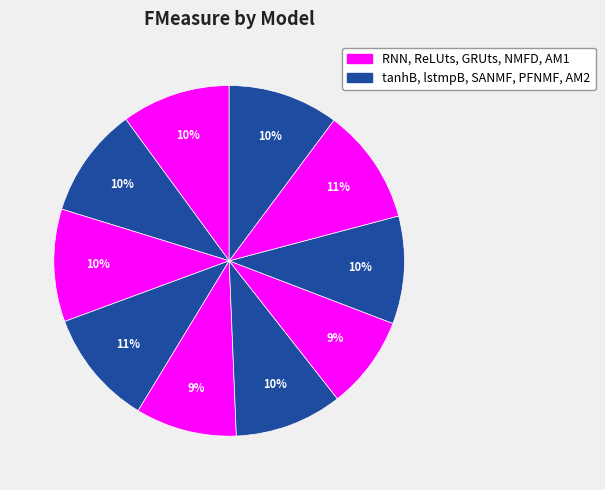

Count the number of slices in the pie.

10